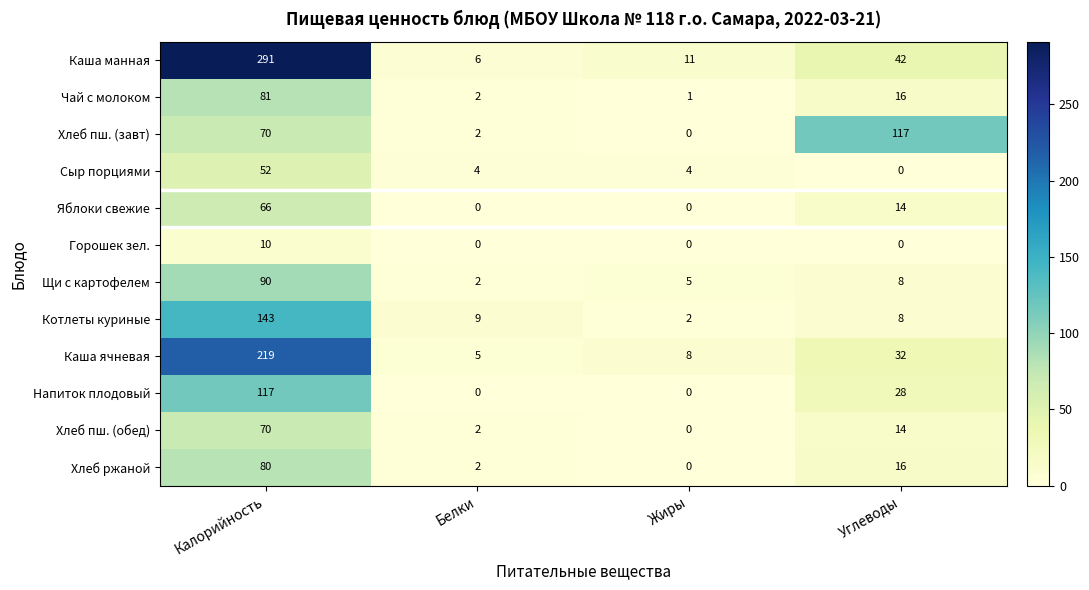

What is the lowest value of the Каша манная series?

6